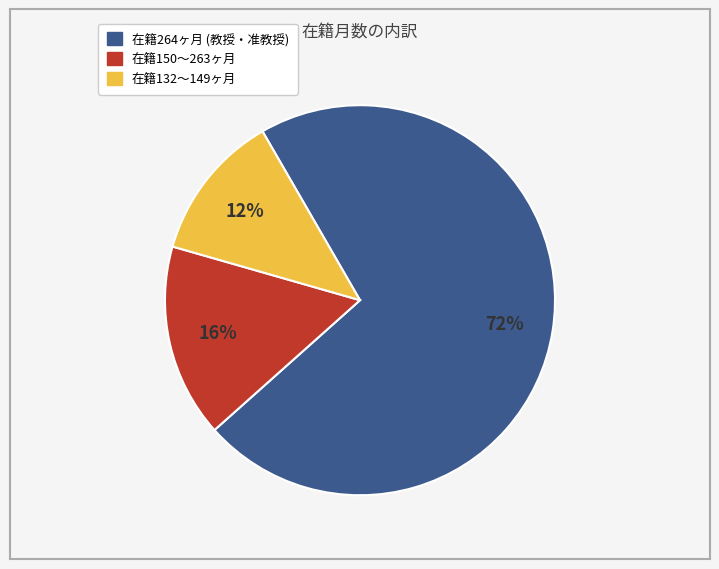

Is there any slice that represents more than half of the pie?

Yes